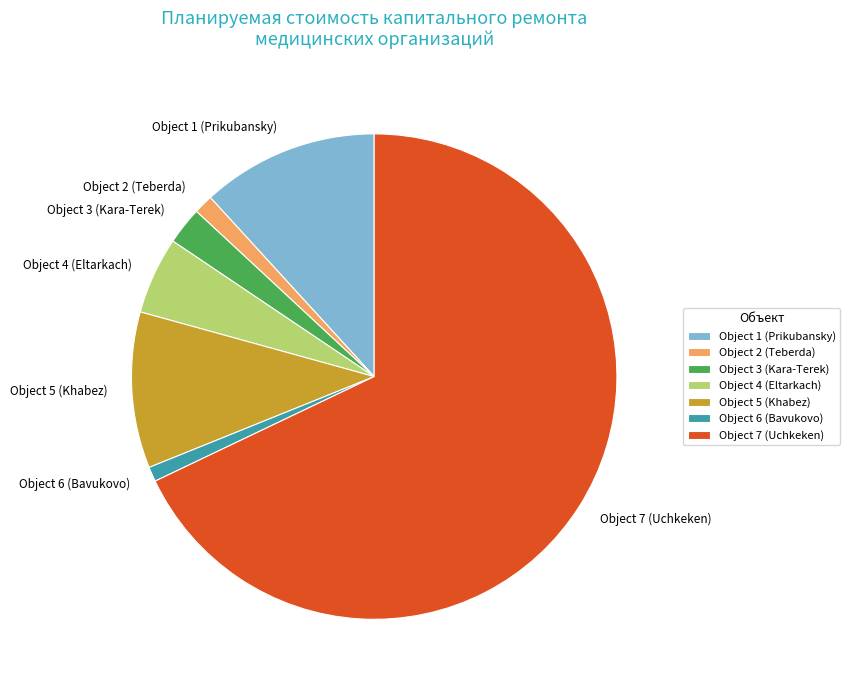

Between Object 4 (Eltarkach) and Object 5 (Khabez), which is larger?

Object 5 (Khabez)